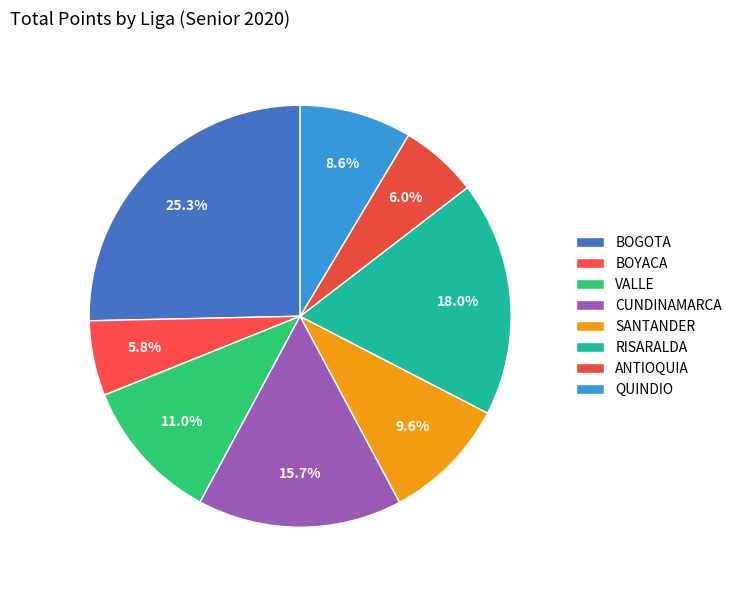

To the nearest percent, what portion does ANTIOQUIA represent?

6%